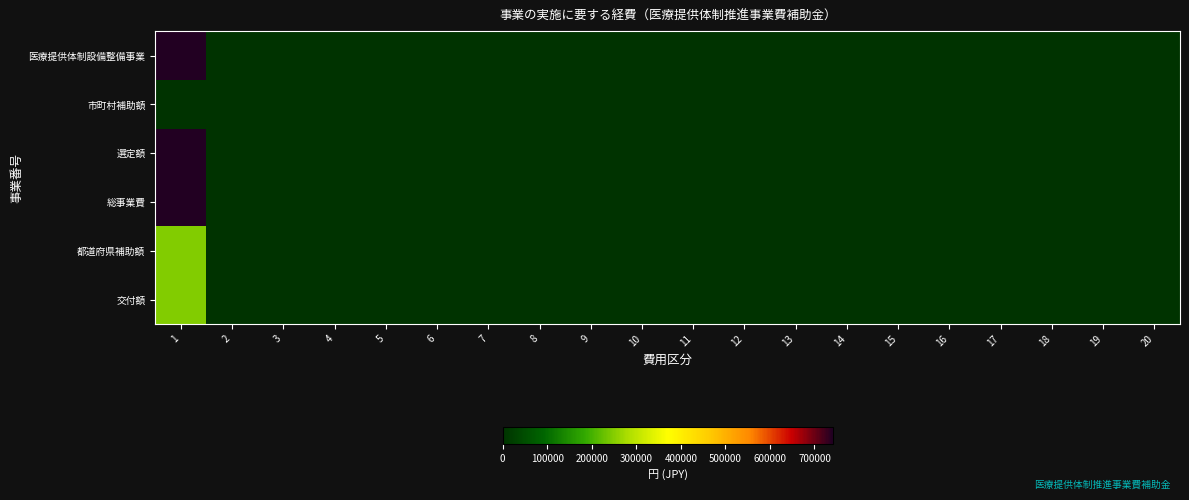

At how many categories does at least one series exceed 287412?

1